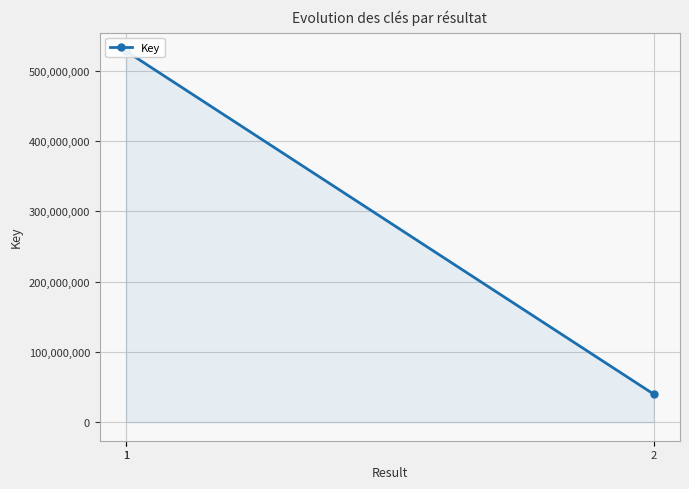

At which category does the chart reach its minimum across all series?

2